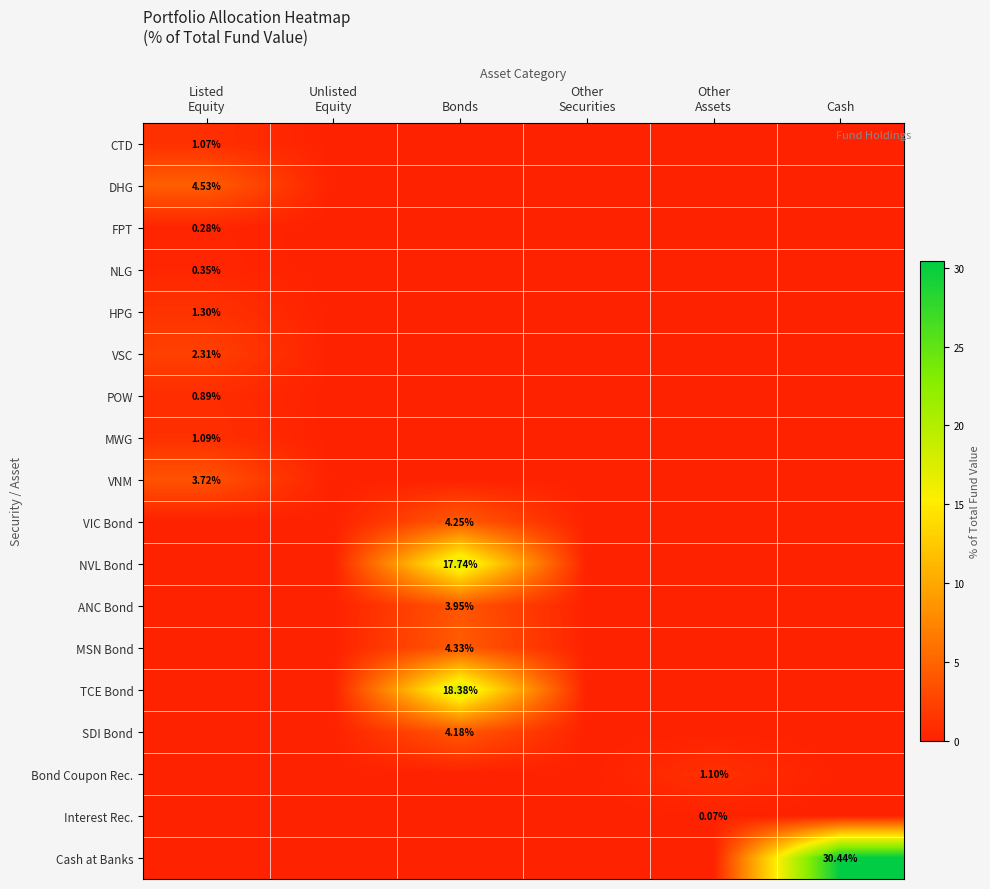

What is the approximate value of HPG at Listed Equity?

1.3